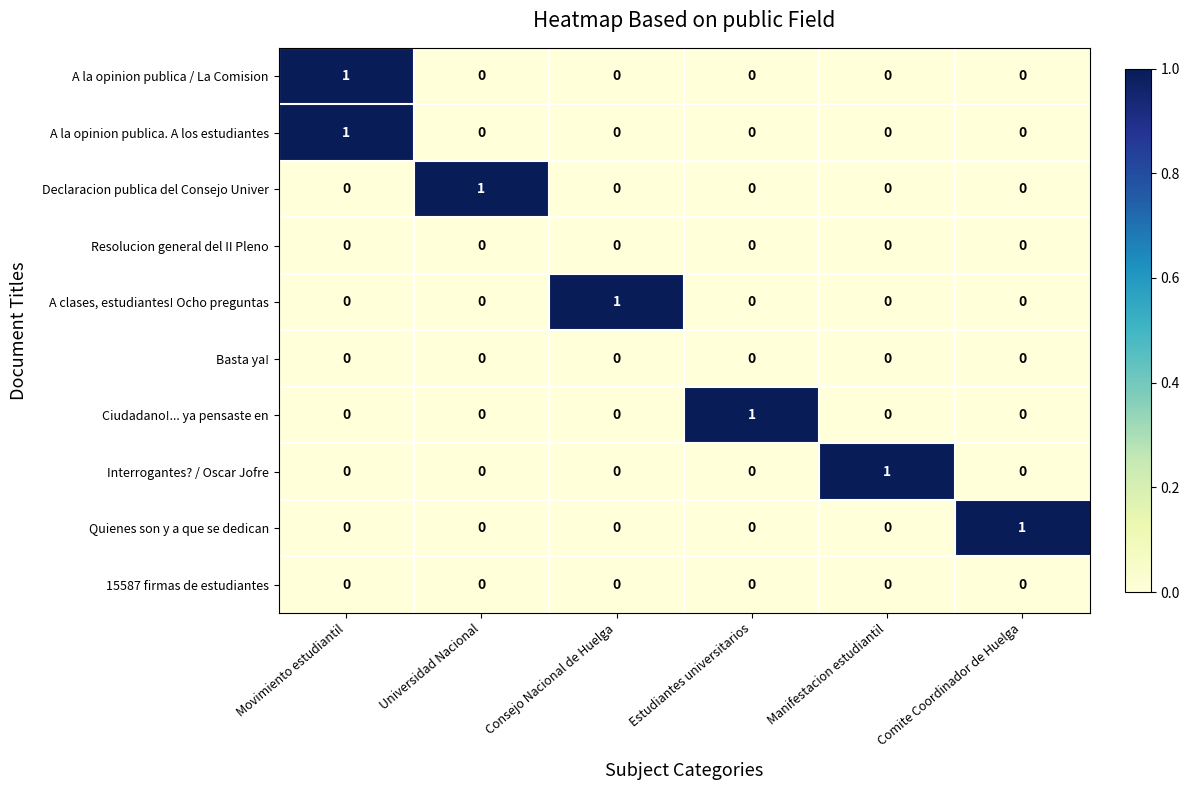

At how many categories does at least one series exceed 0?

6